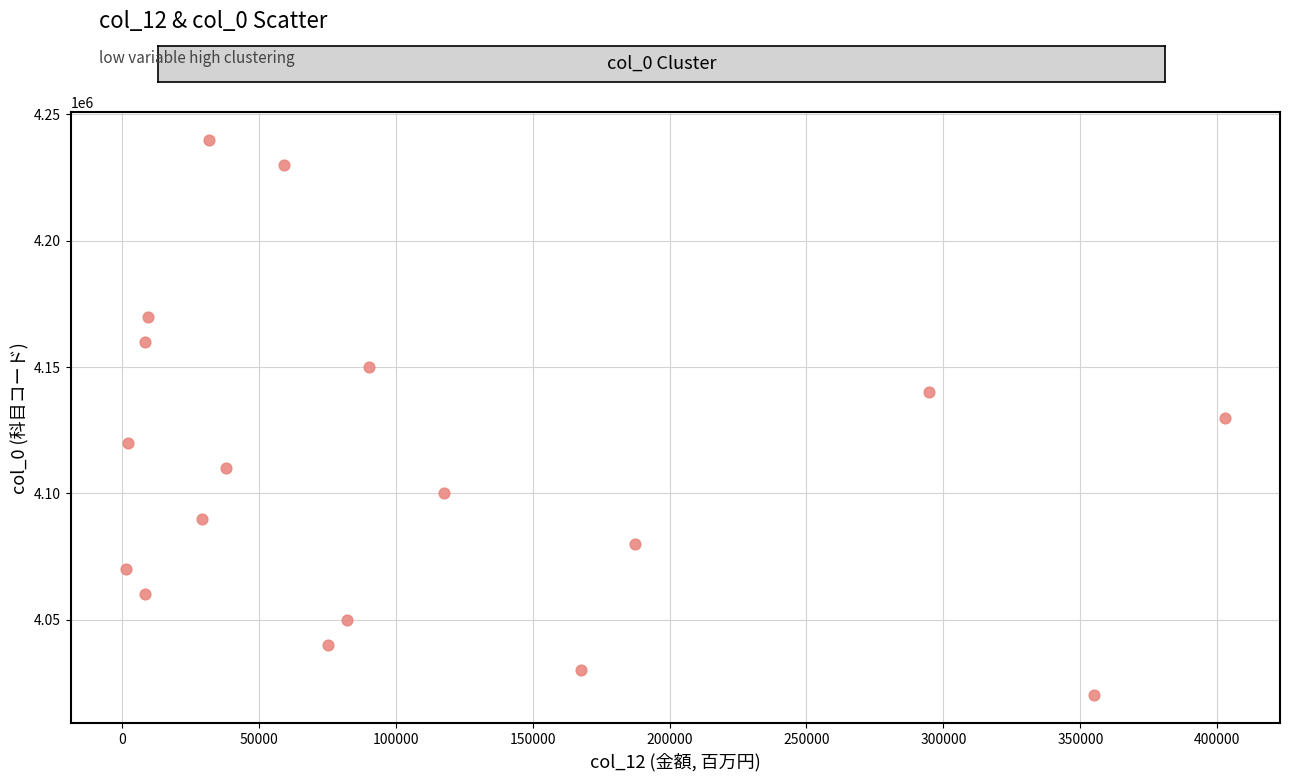

What is the range of X values (max minus min)?

401395